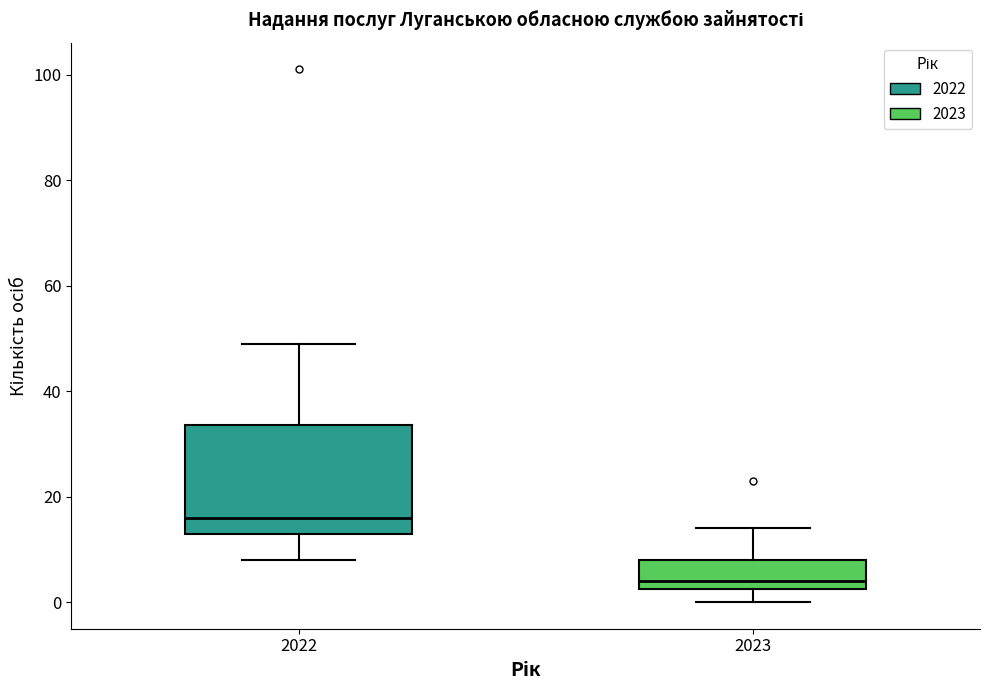

Comparing the boxes themselves (not the whiskers), which one is the tallest?

2022